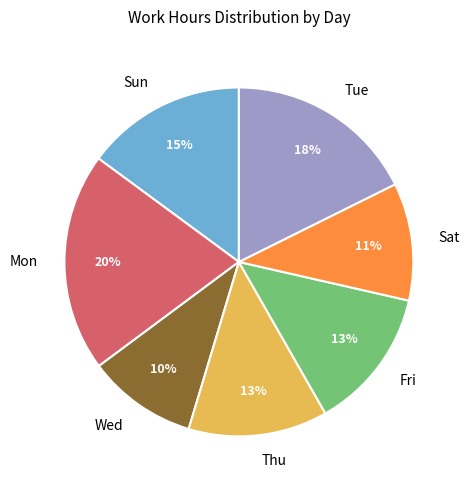

Approximately how many times larger is the value at Fri compared to Sat?

1.2